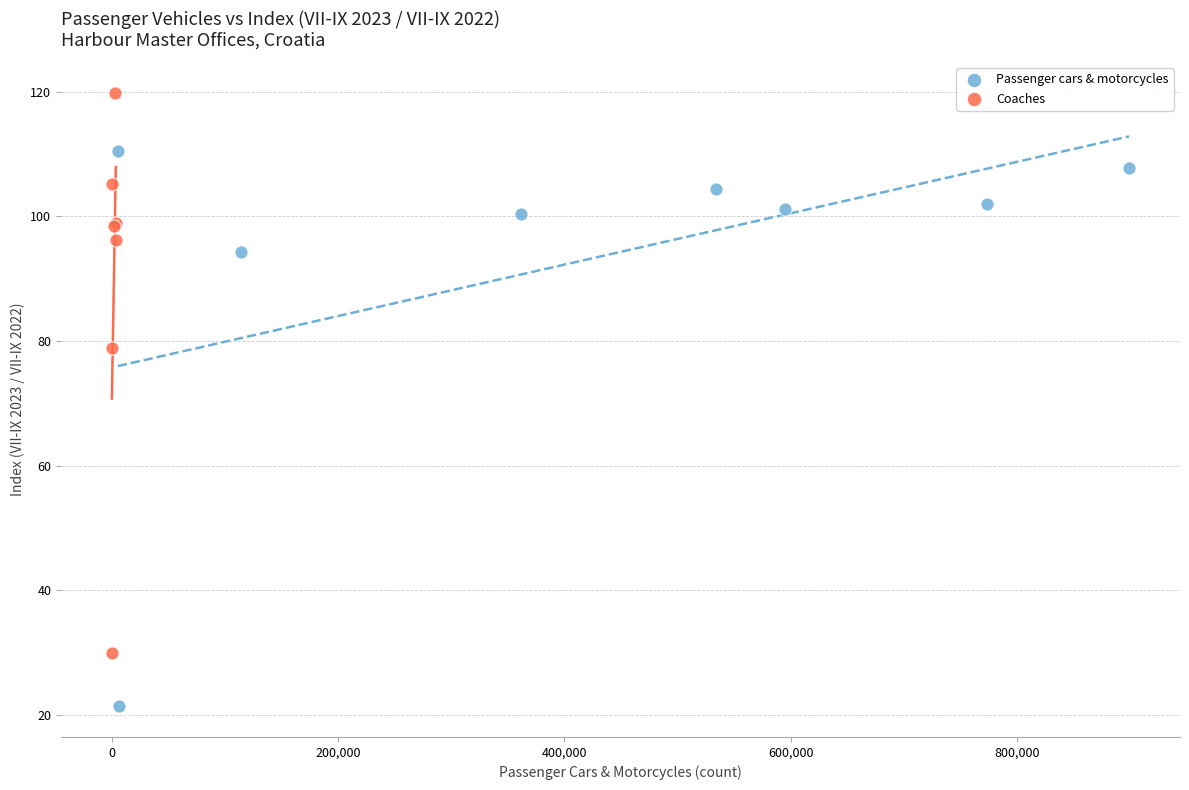

Which series contains the highest Y value?

Coaches